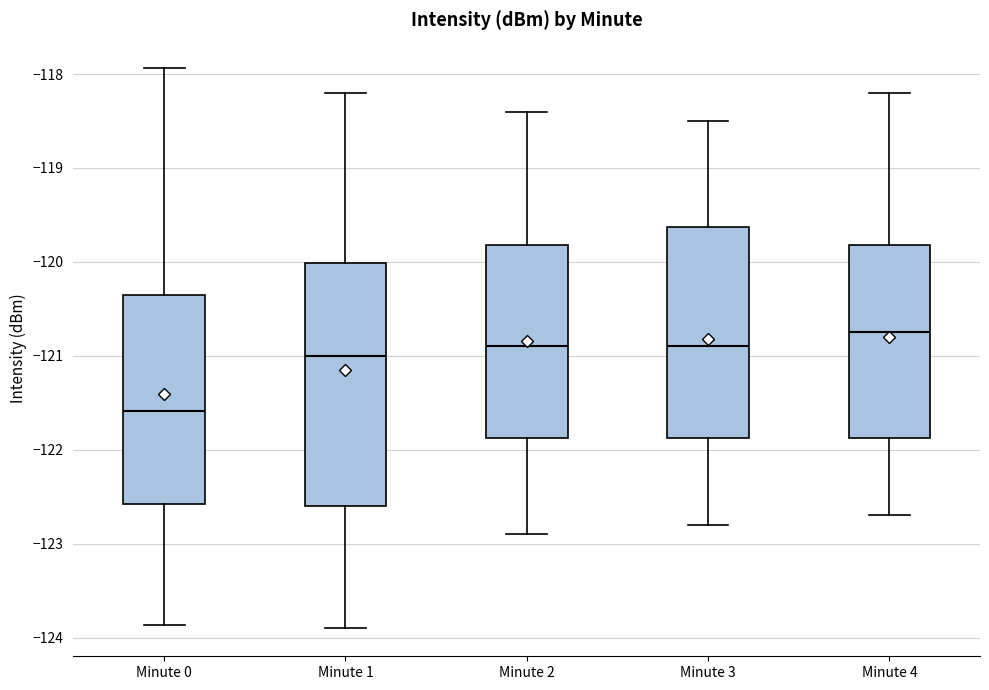

Which box has the lowest median line?

Minute 0